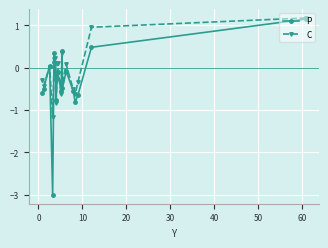

How many values in the P series are below 0?

12